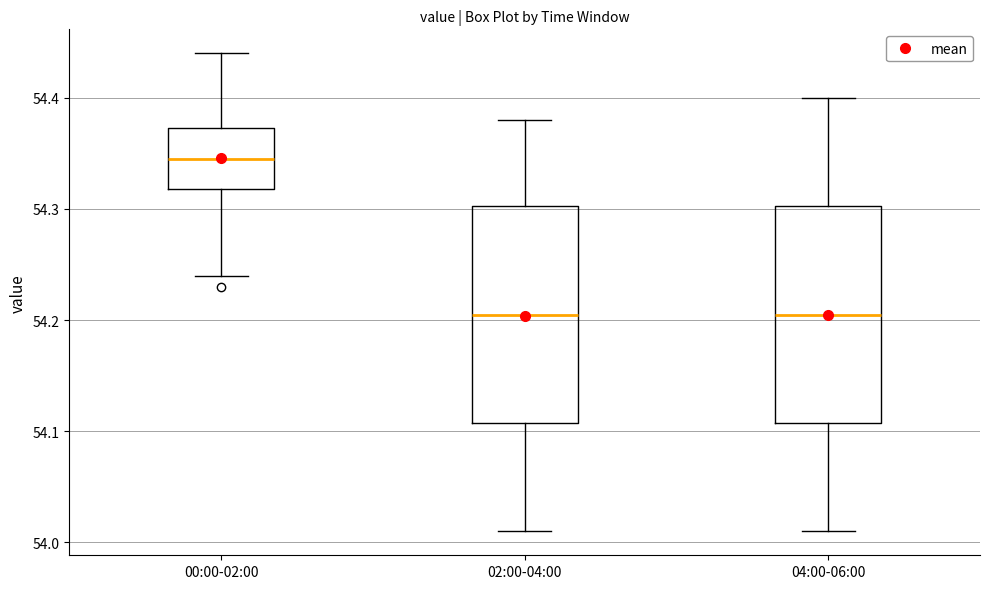

Where is the upper edge of the box for 02:00-04:00 on the y-axis? The values are not printed on the chart, so give them approximately, as read against the axis.

54.30